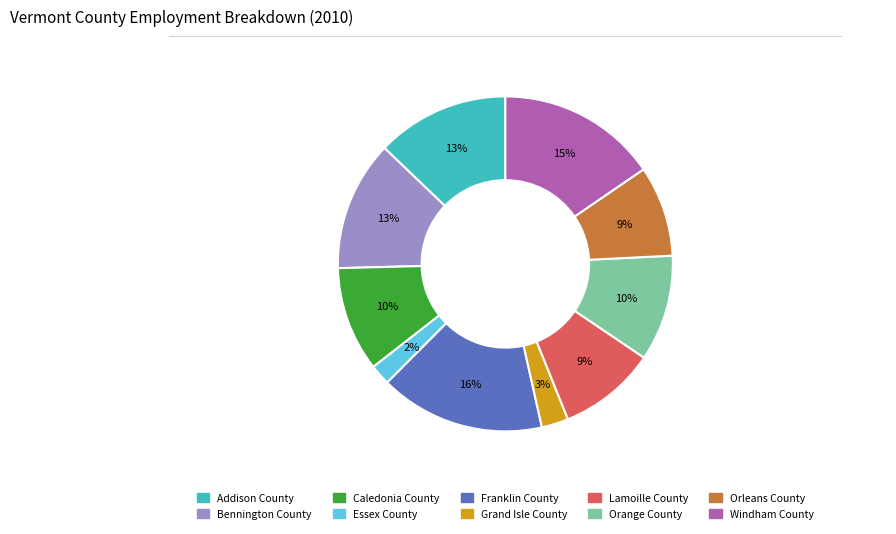

Does Orange County represent more than half of the total?

No